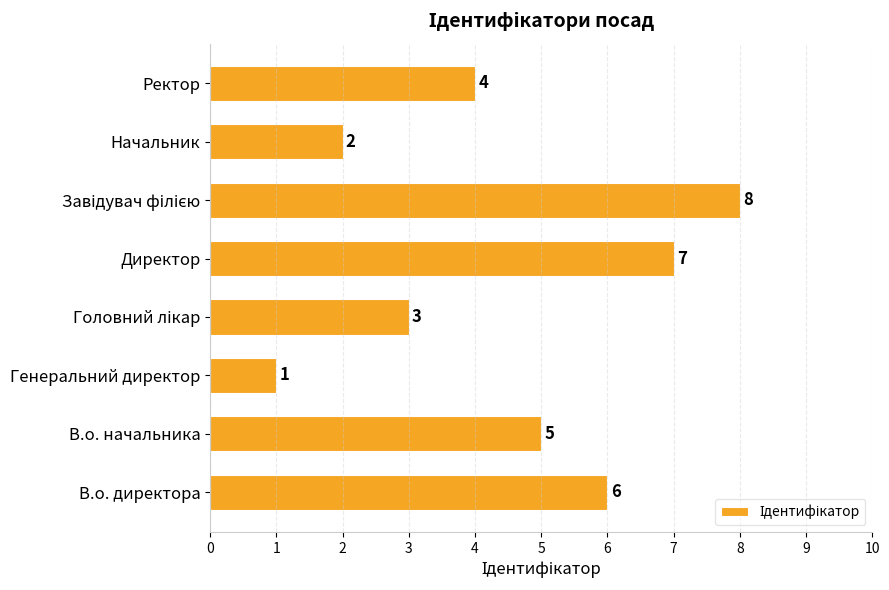

True or false: the data shows 11 at В.о. директора.

False